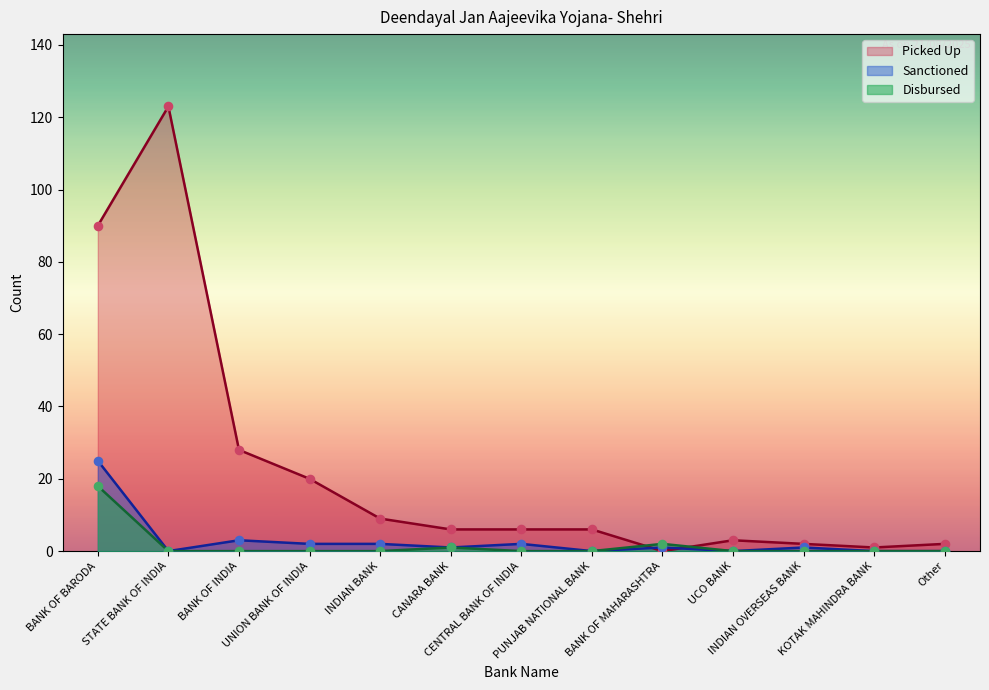

What are all the series names shown in the legend?

Picked Up, Sanctioned, Disbursed